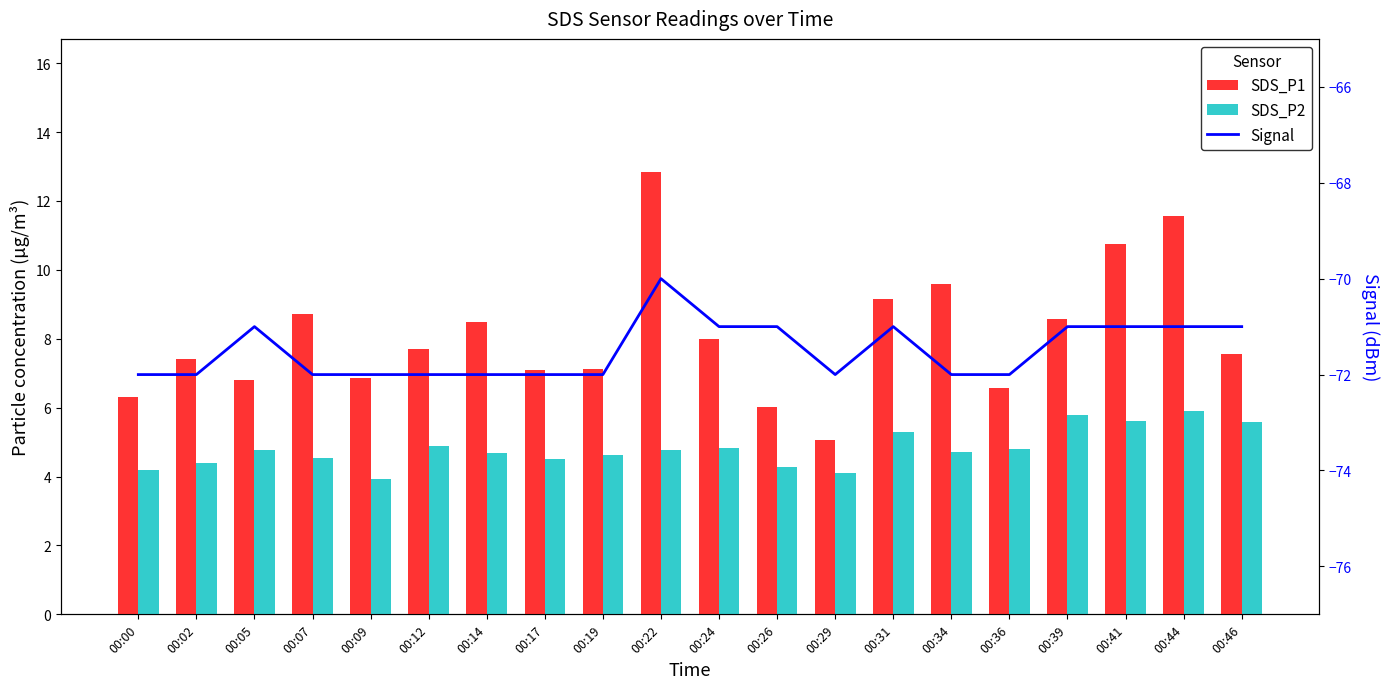

What is the difference between the maximum and minimum values in the SDS_P1 series?

7.8